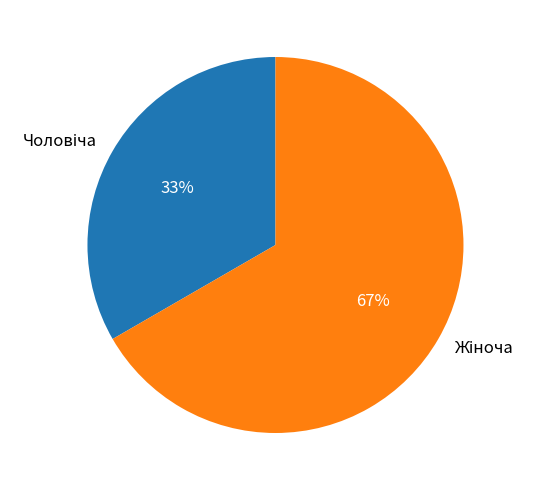

How many segments does this pie chart have?

2